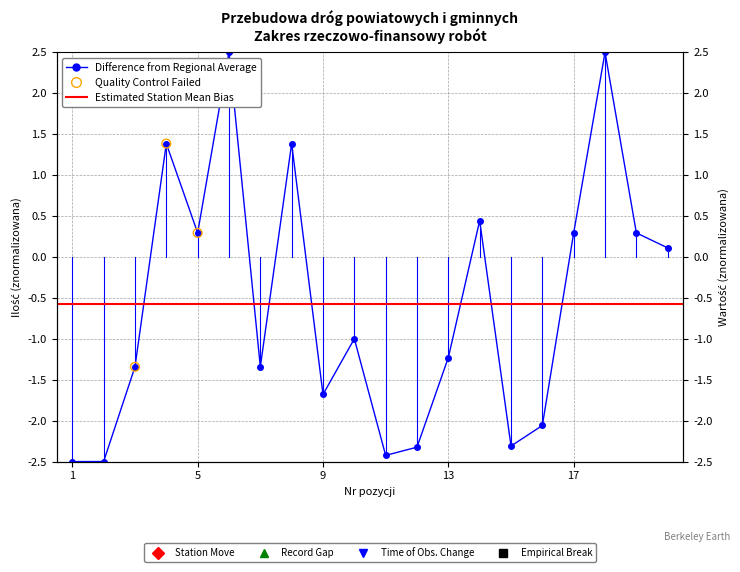

Between 20 and 8, which is larger?

8